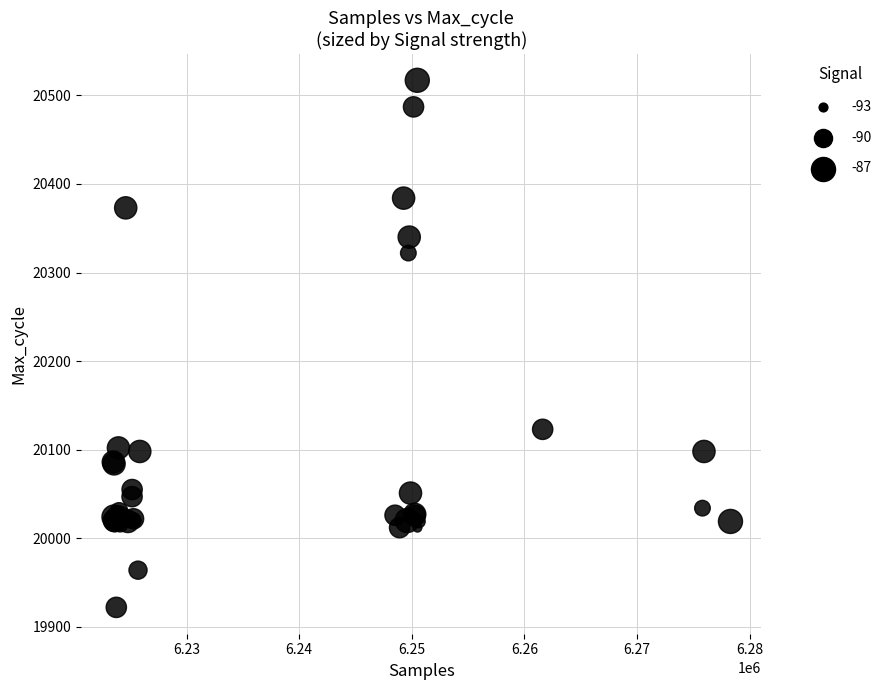

What Y value in the scatter plot is closest to 20219?

20123